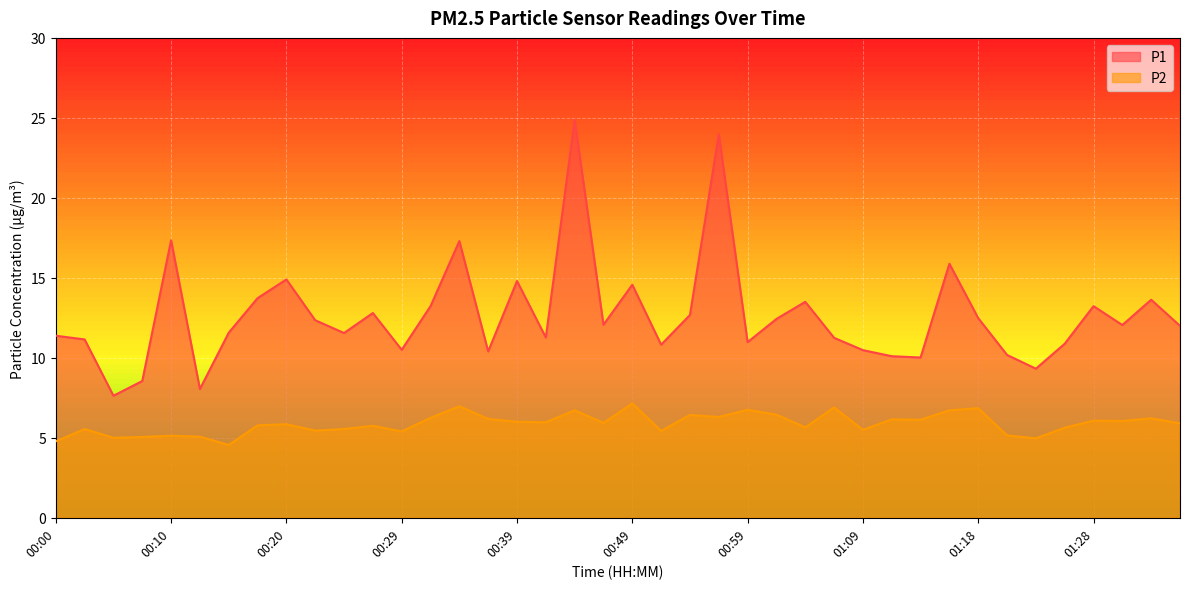

What is the lowest value of the P1 series?

7.6